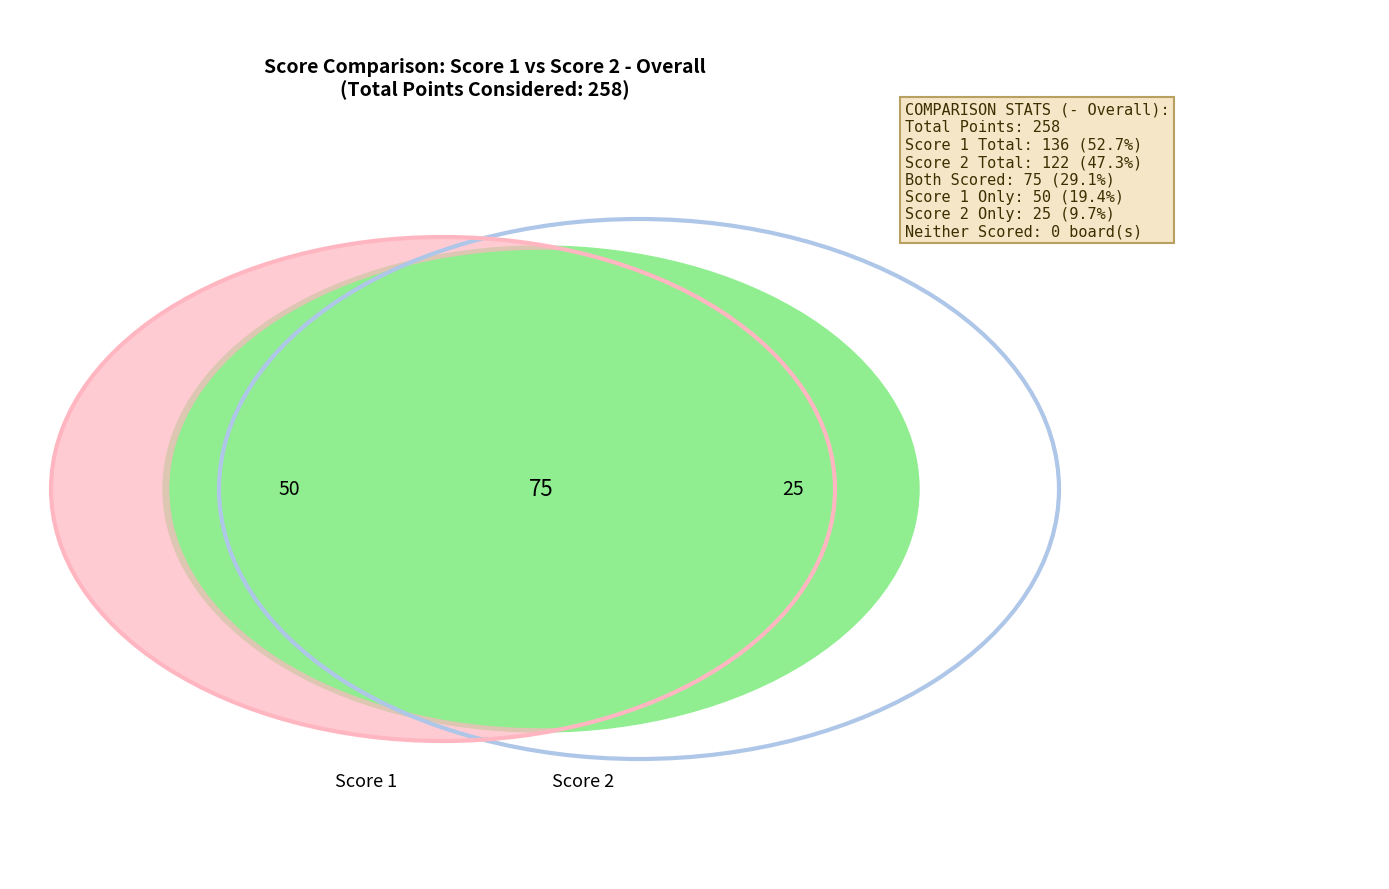

Rank the series by their average value, from highest to lowest.

Score 1, Score 2